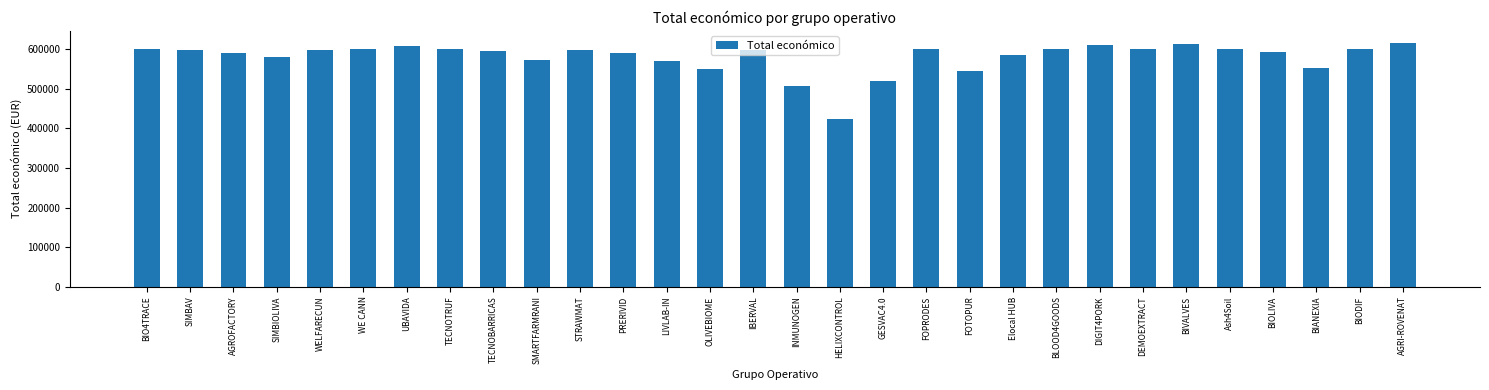

What is the label of the 20th bar from the left?

FOTOPUR